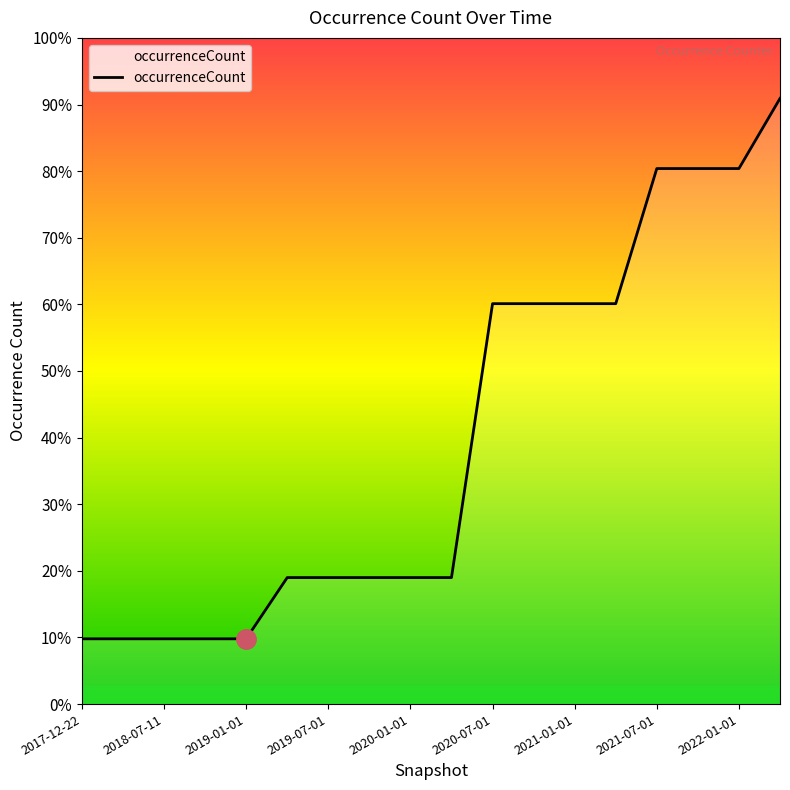

Reading left to right, list all the values displayed in this chart.

2017-12-22=19765	2018-04-09=19765	2018-07-11=19765	2018-09-28=19765	2019-01-01=19765	2019-04-06=38311	2019-07-01=38311	2019-10-09=38311	2020-01-01=38311	2020-04-01=38311	2020-07-01=121260	2020-10-01=121260	2021-01-01=121260	2021-04-01=121260	2021-07-01=162178	2021-10-01=162178	2022-01-01=162178	2022-04-01=183405